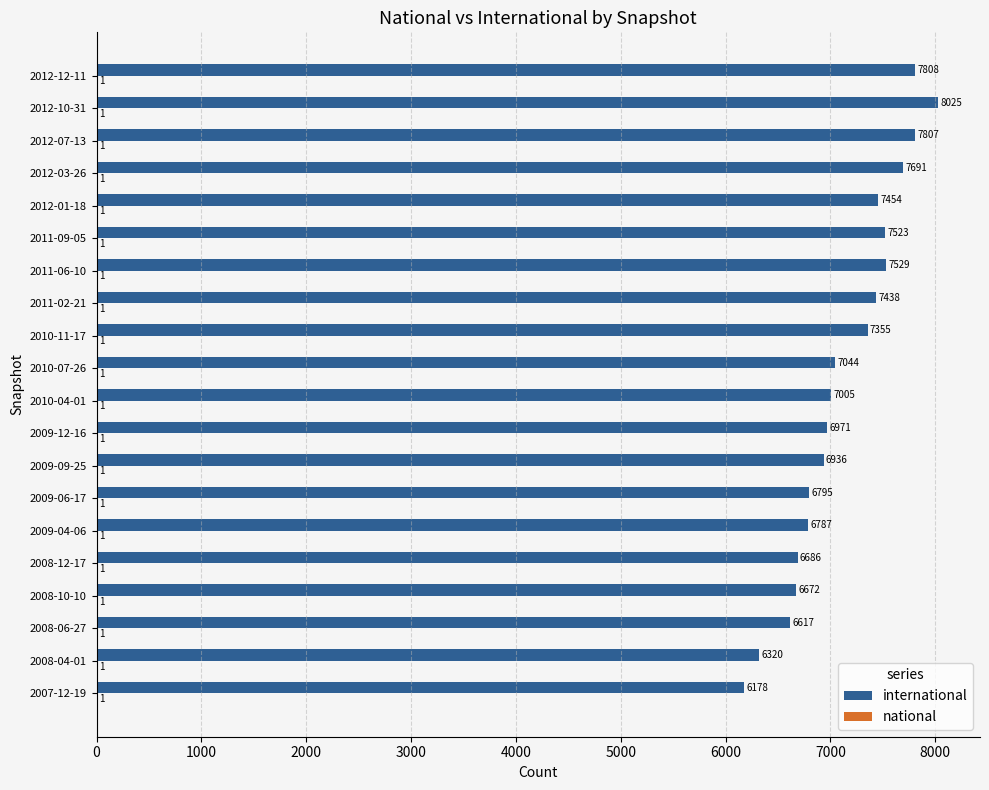

At which category is the sum across all series the highest?

2012-10-31